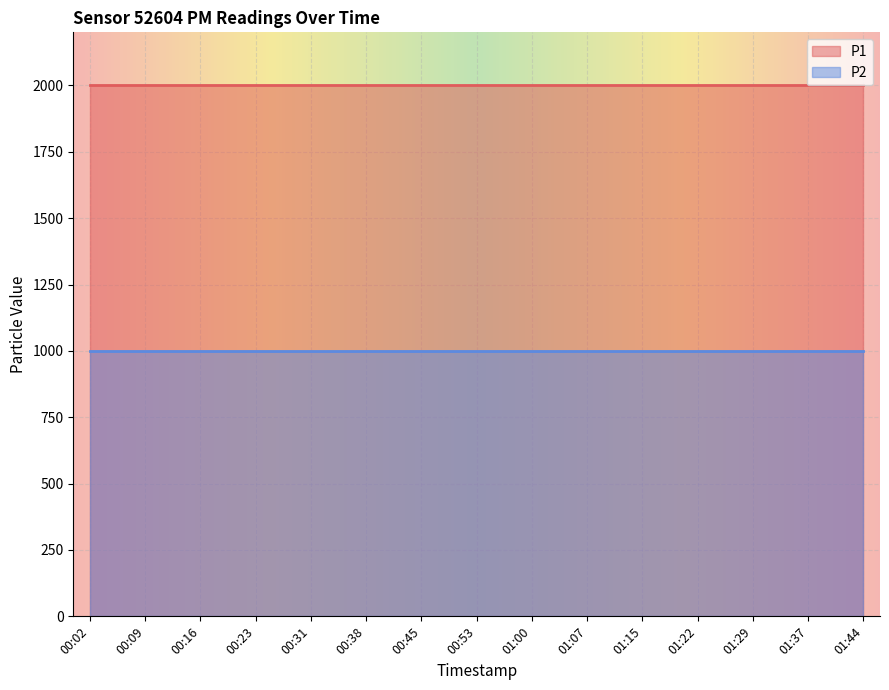

What is the highest value of the P1 series?

1999.9